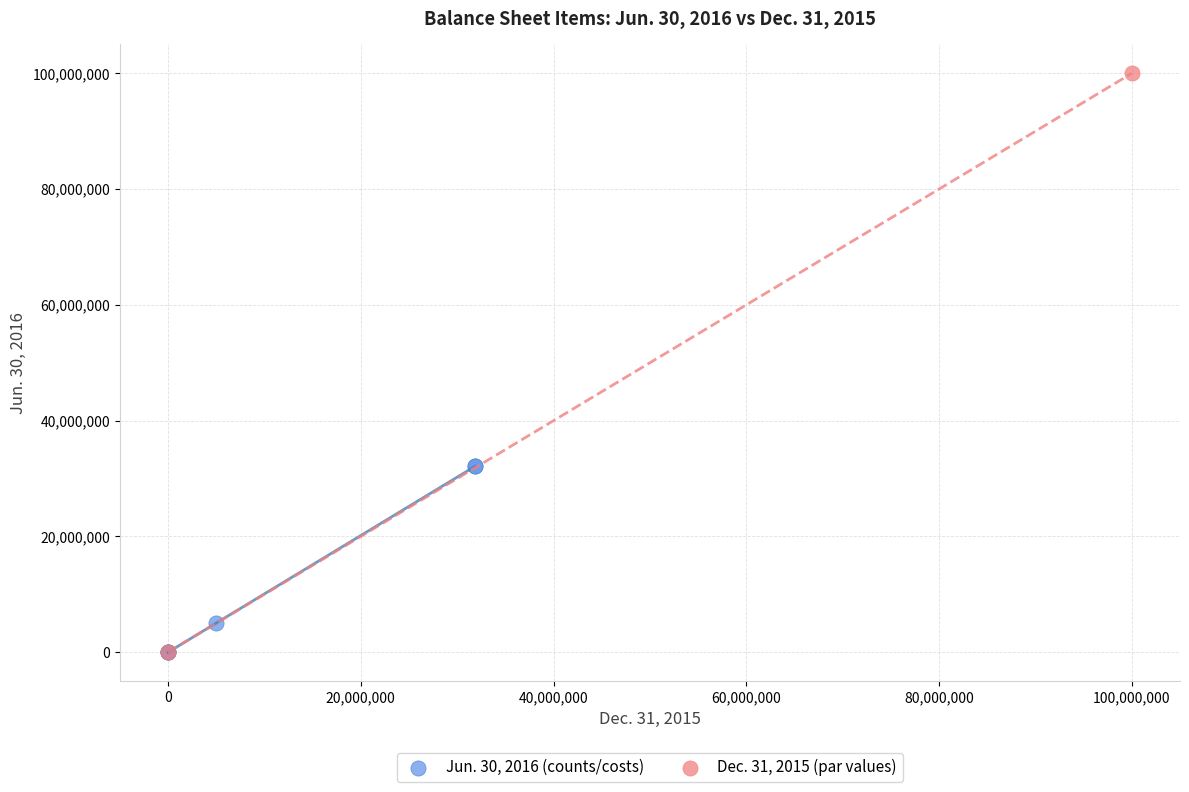

Which series contains the highest Y value?

Dec. 31, 2015 (par values)